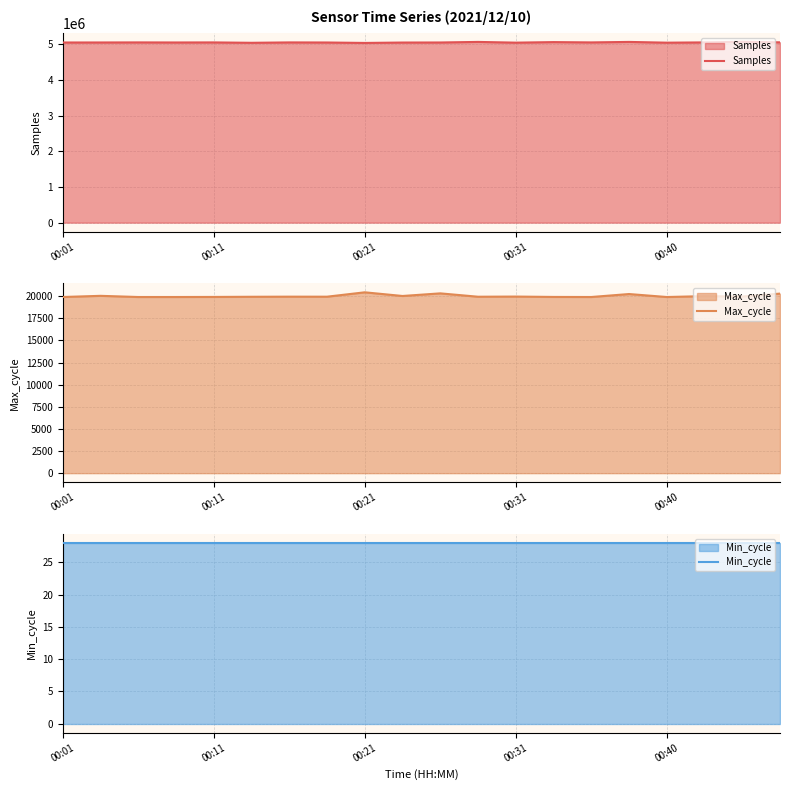

Reading left to right, transcribe all the data shown in this chart.

Samples: 5046032	5046478	5048388	5046370	5048300	5037572	5048322	5045831	5033690	5044780	5046149	5062145	5041685	5056963	5048302	5062033	5041049	5048885	5066459	5050493
Max_cycle: 19913	20045	19912	19913	19921	19939	19951	19948	20443	20028	20324	19944	19962	19921	19913	20248	19912	20011	19970	20295
Min_cycle: 28	28	28	28	28	28	28	28	28	28	28	28	28	28	28	28	28	28	28	28